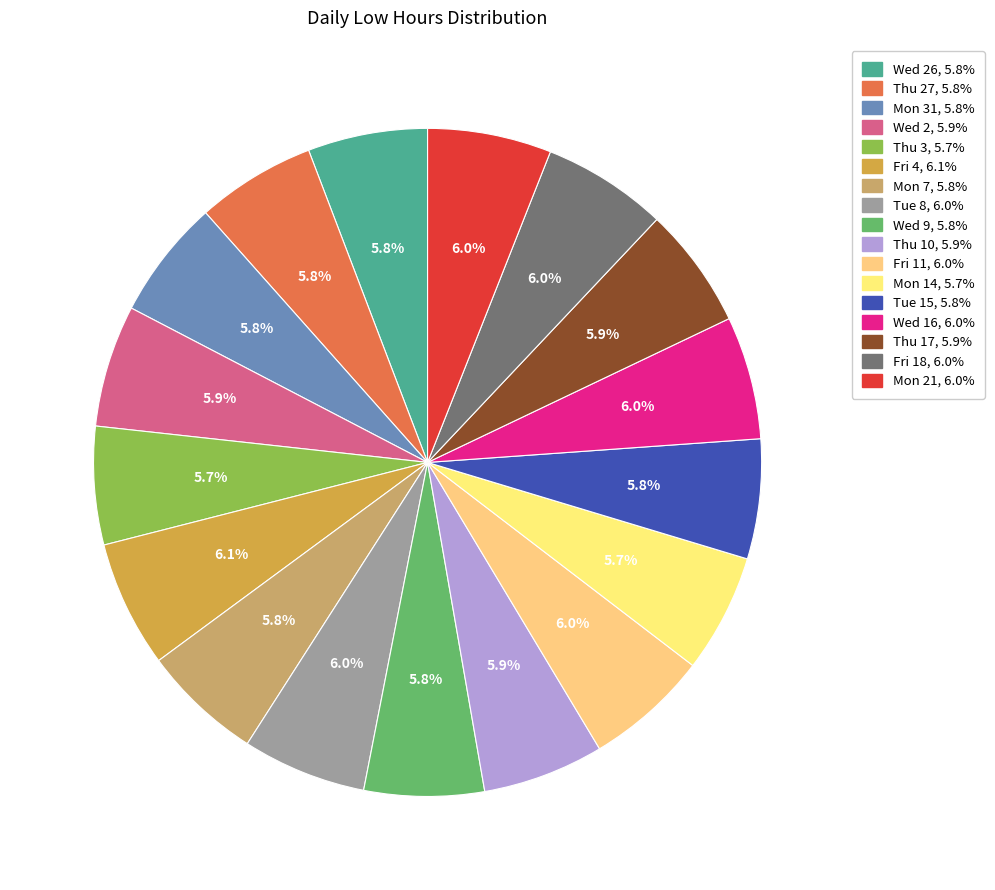

What is the smallest slice in the pie chart?

Thu 3